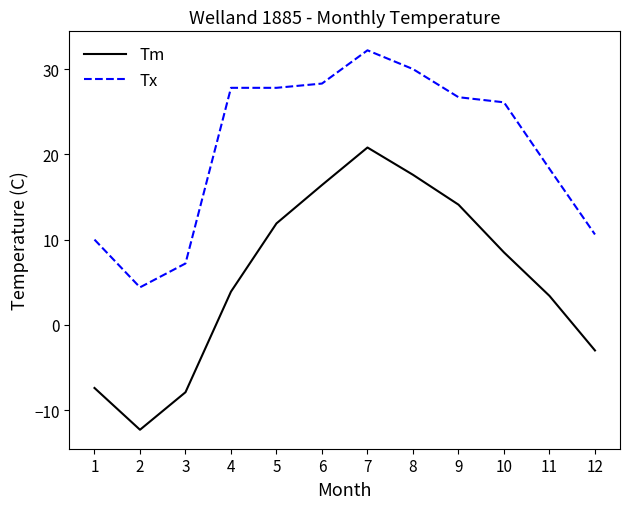

Reading right to left, transcribe all the data shown in this chart.

Tm: -3.0	3.4	8.5	14.1	17.6	20.8	16.4	11.9	3.9	-7.9	-12.3	-7.4
Tx: 10.6	18.3	26.1	26.7	30.0	32.2	28.3	27.8	27.8	7.2	4.4	10.0